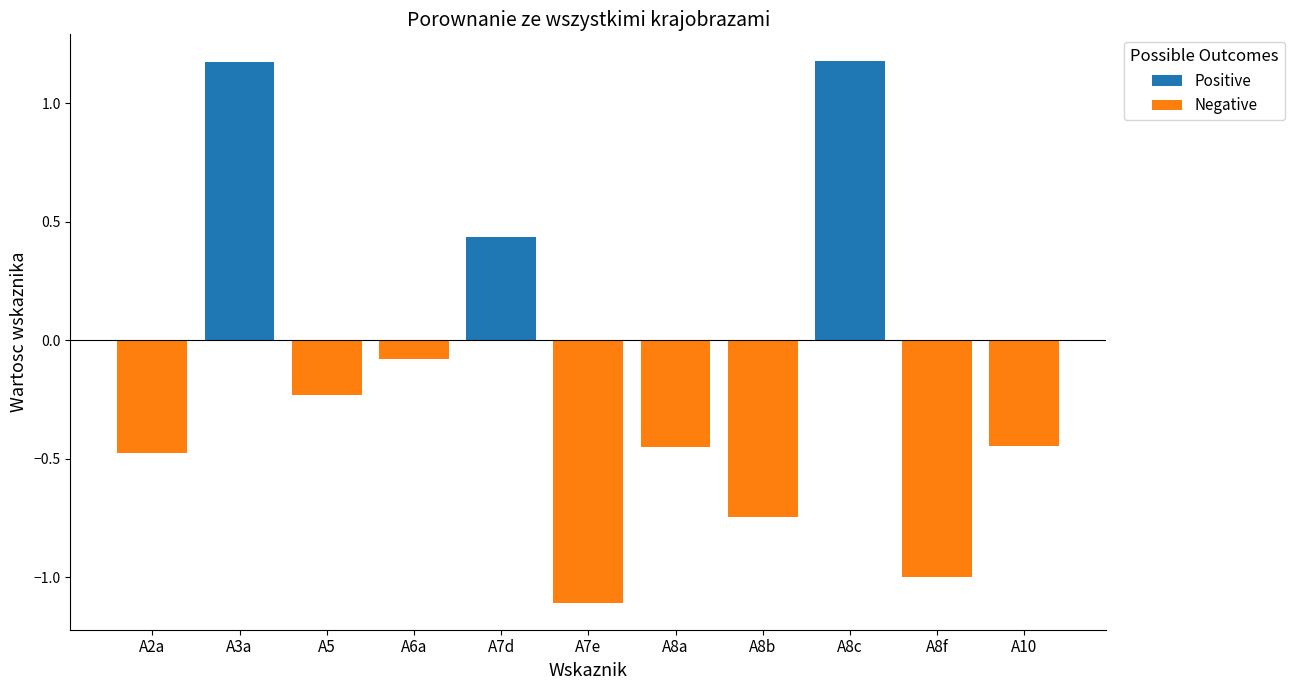

At which label does Negative reach its minimum?

A7e